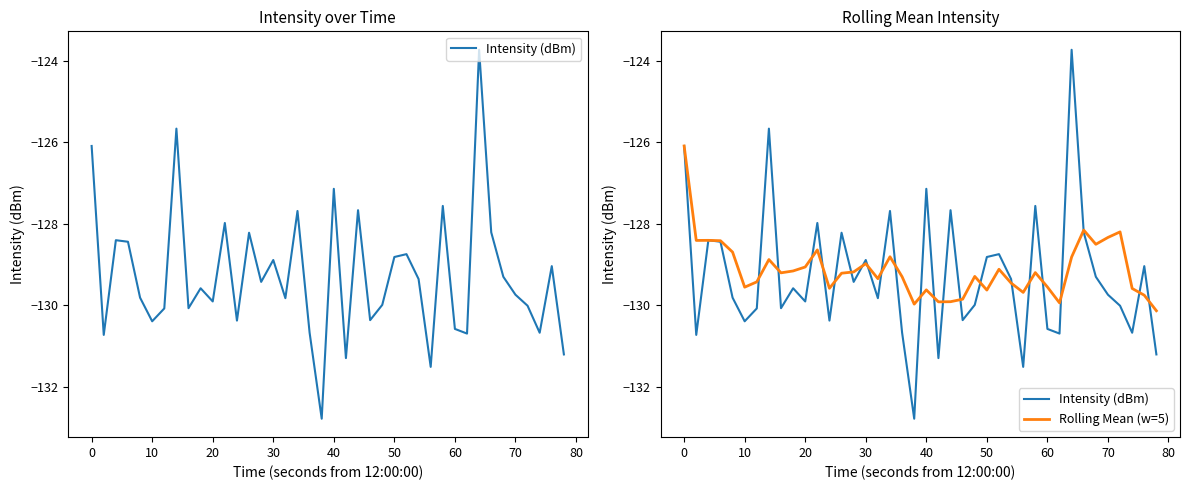

How many interior local peaks does the Intensity (dBm) series have?

13